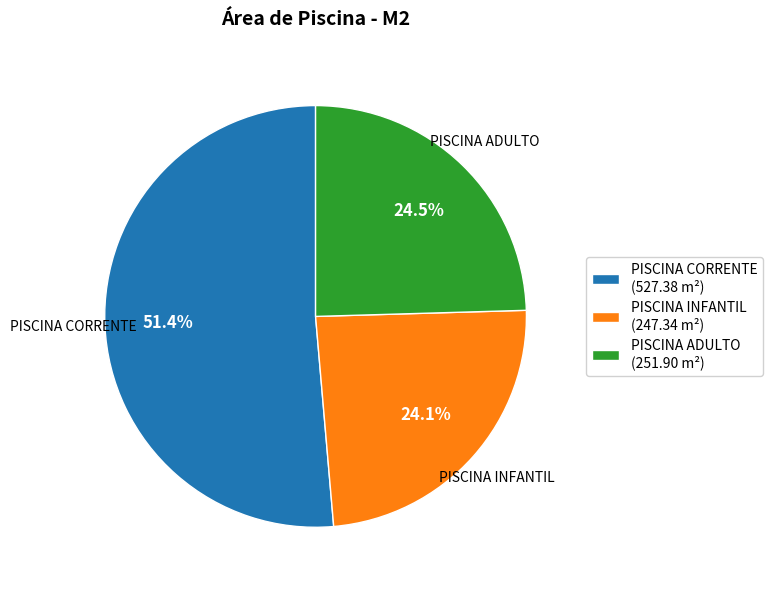

What percentage is NOT represented by PISCINA INFANTIL?

75.9%